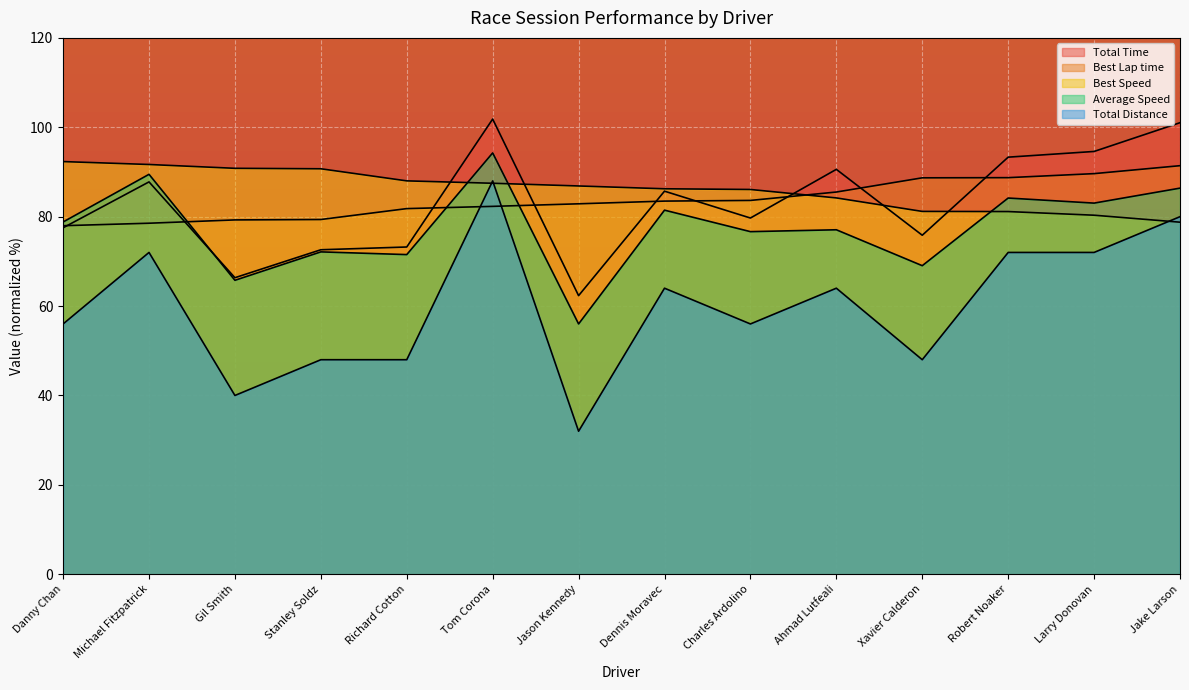

What is the lowest value of the Best Speed series?

78.8